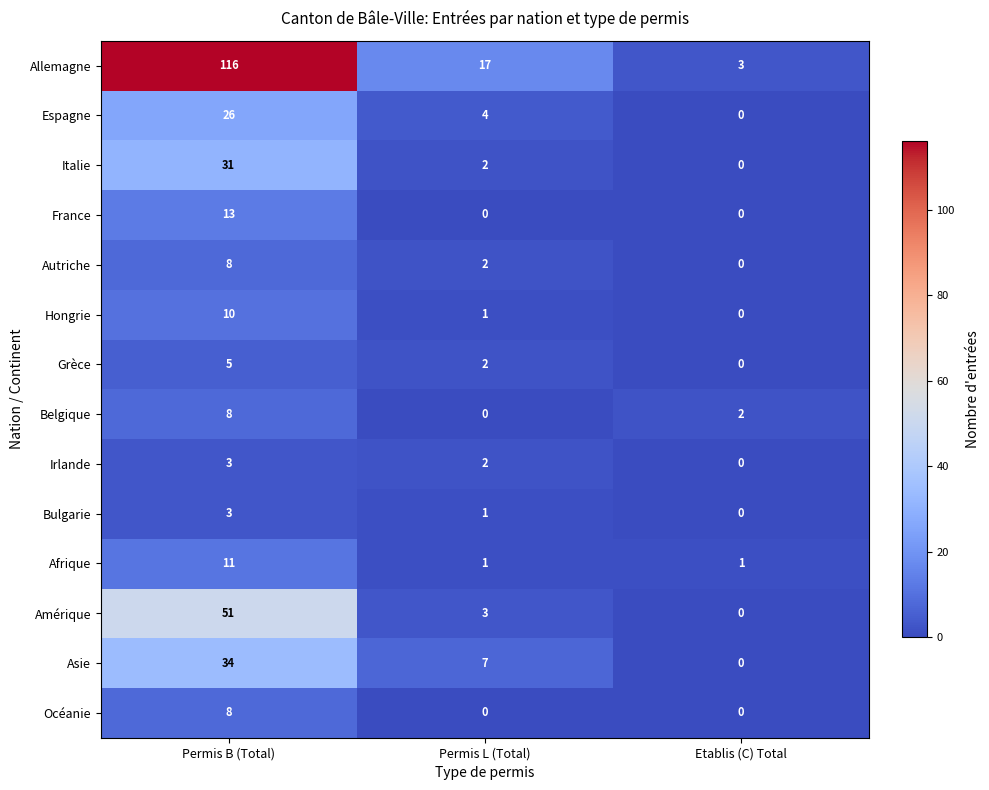

What value does the Autriche series have at Permis B (Total)?

8